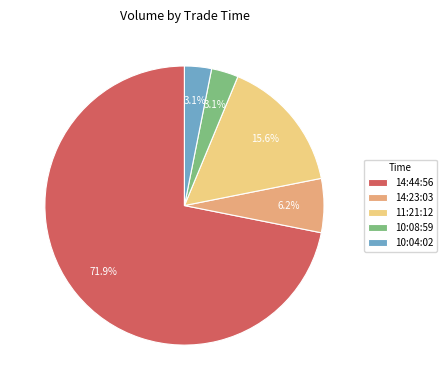

Combined, do 14:44:56 and 10:08:59 account for over 50%?

Yes